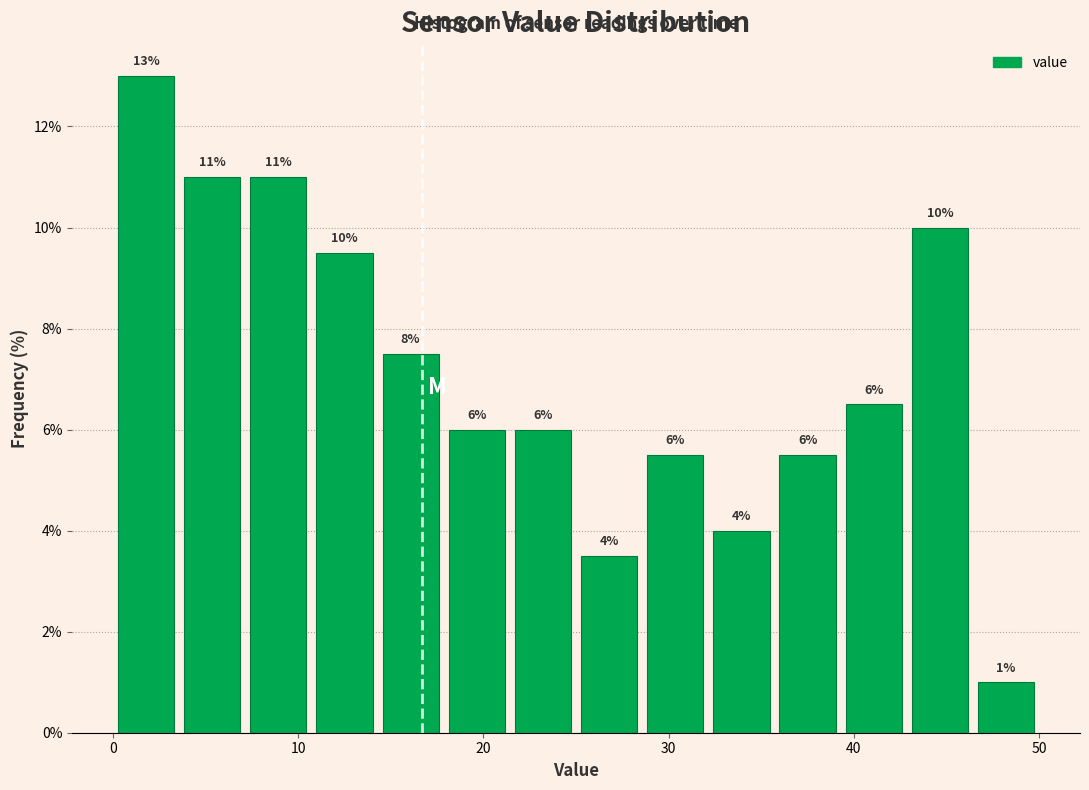

Read against the x-axis, roughly where is the centre of the tallest bar?

2